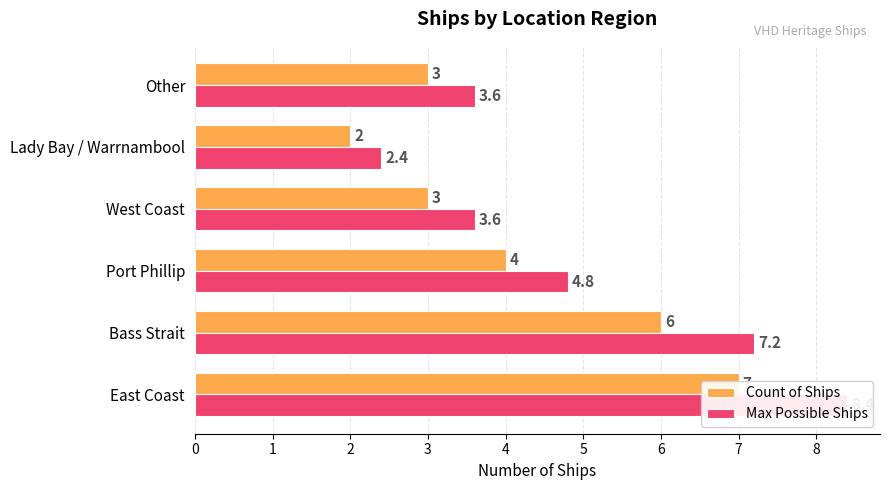

How many bars are there in total?

12